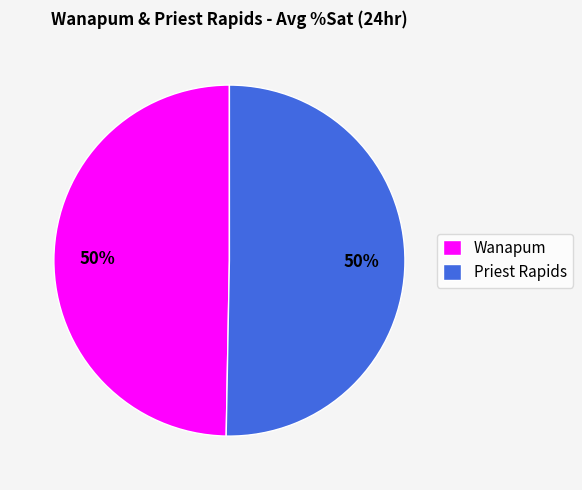

How many slices are in this pie chart?

2